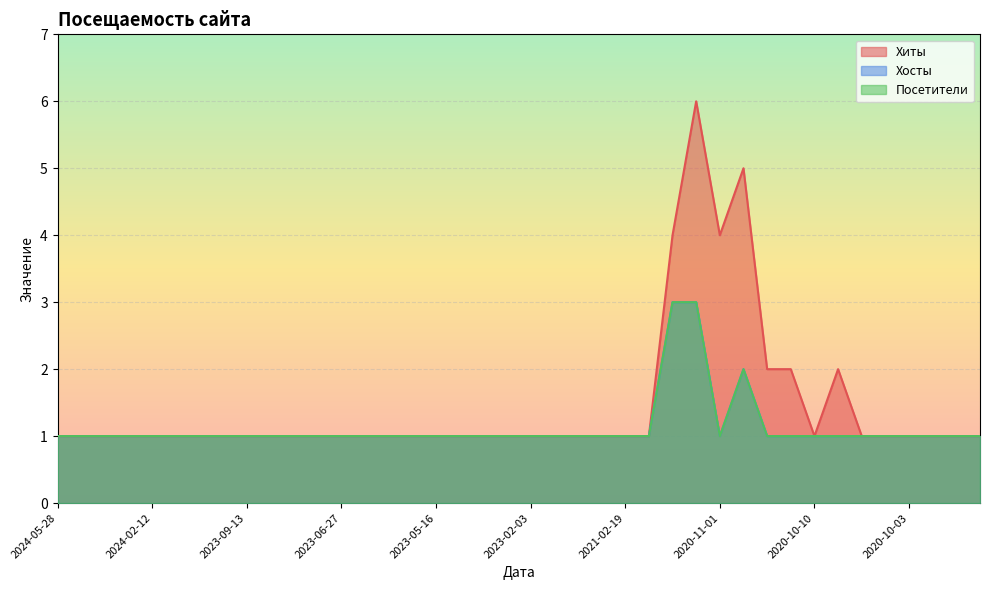

The Хиты series shows 1 at 2020-10-18. True or false?

False